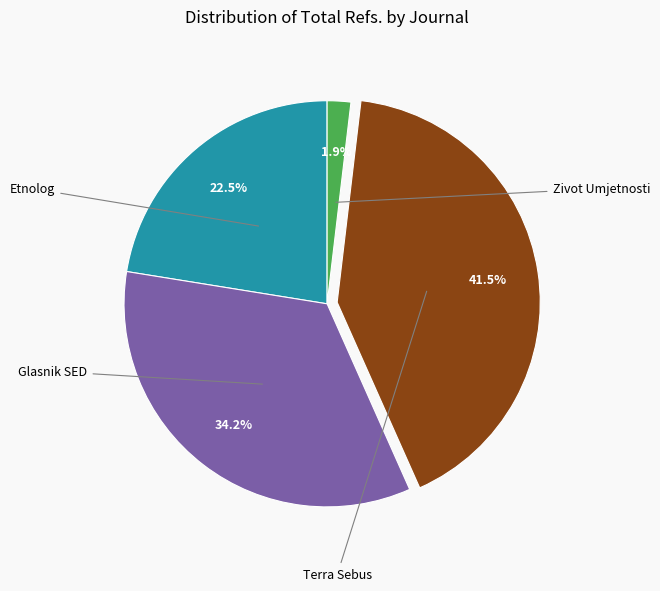

Count the number of slices in the pie.

4